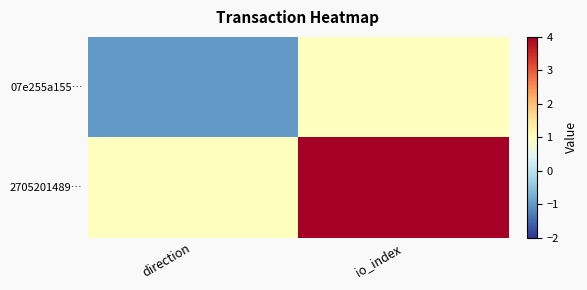

Reading left to right, list all the values displayed in this chart.

07e255a155…: direction=-1	io_index=1
2705201489…: direction=1	io_index=4